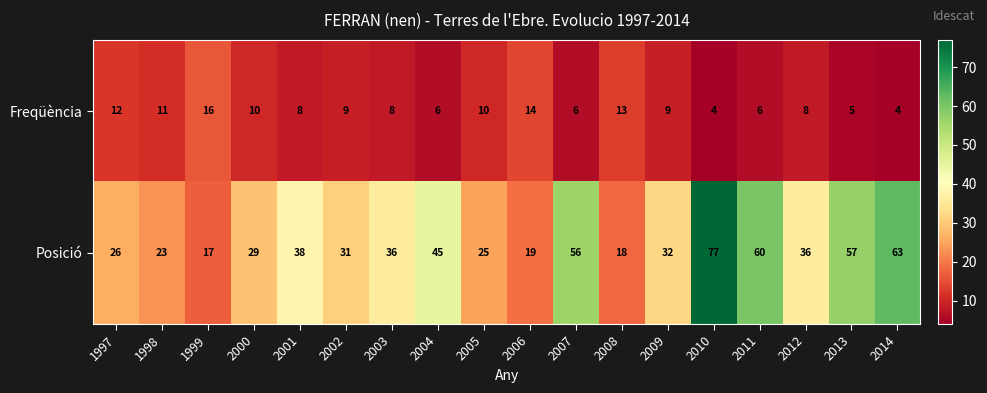

List the series in order of their peak value, highest first.

Posició, Freqüència